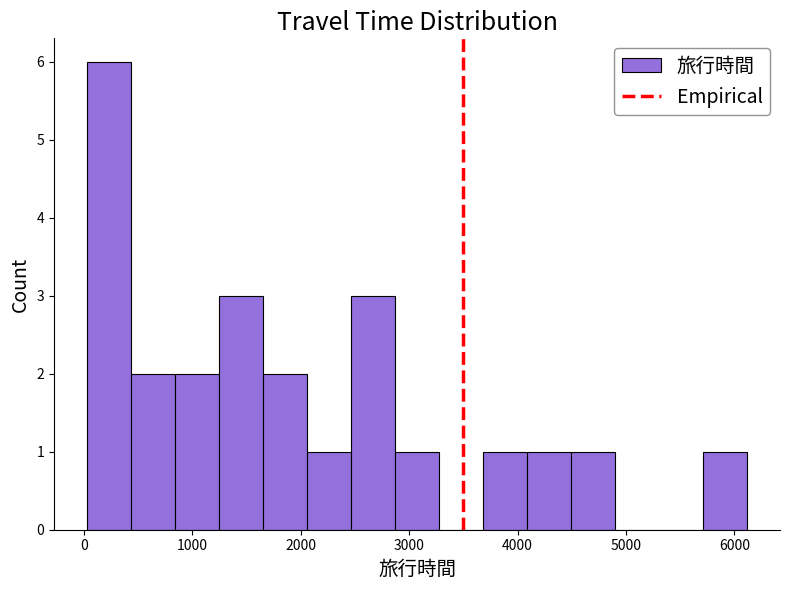

Reading left to right, transcribe this chart: for each bar, give the range it covers on the x-axis and its height. Neither the bar edges nor the heights are printed on the chart, so give them approximately, as read against the axes.

0 to 400: 6
400 to 800: 2
800 to 1200: 2
1200 to 1700: 3
1700 to 2100: 2
2100 to 2500: 1
2500 to 2900: 3
2900 to 3300: 1
3300 to 3700: 0
3700 to 4100: 1
4100 to 4500: 1
4500 to 4900: 1
4900 to 5300: 0
5300 to 5700: 0
5700 to 6100: 1